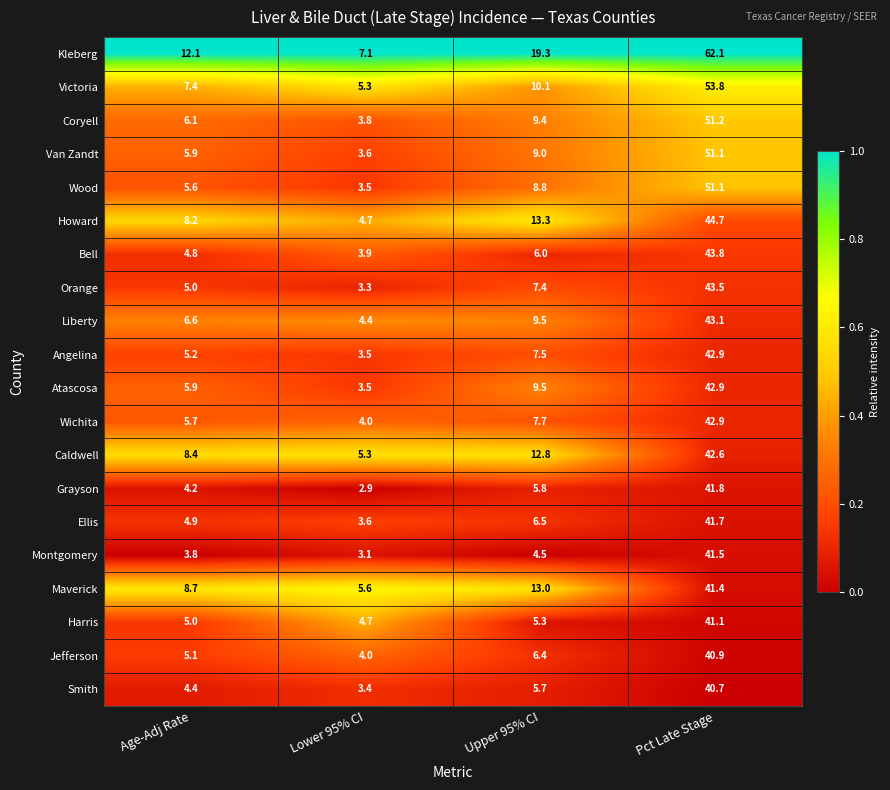

What is the total value across all series at Age-Adj Rate?

123.0